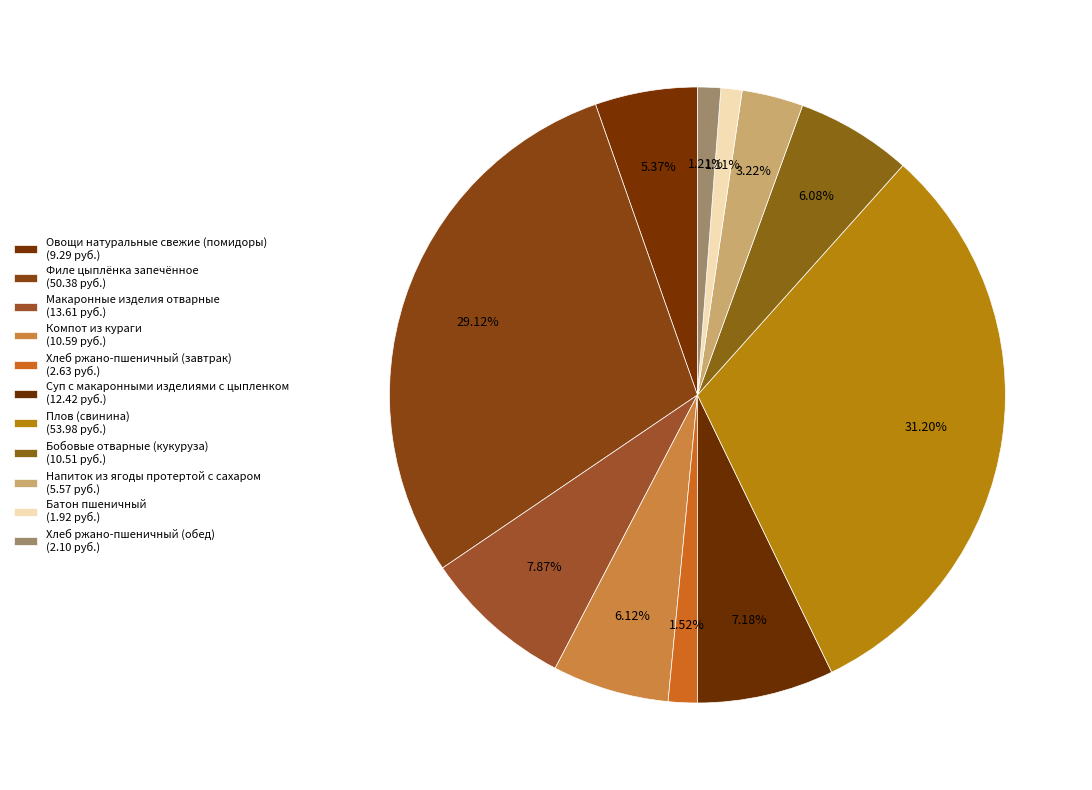

How many slices are in this pie chart?

11